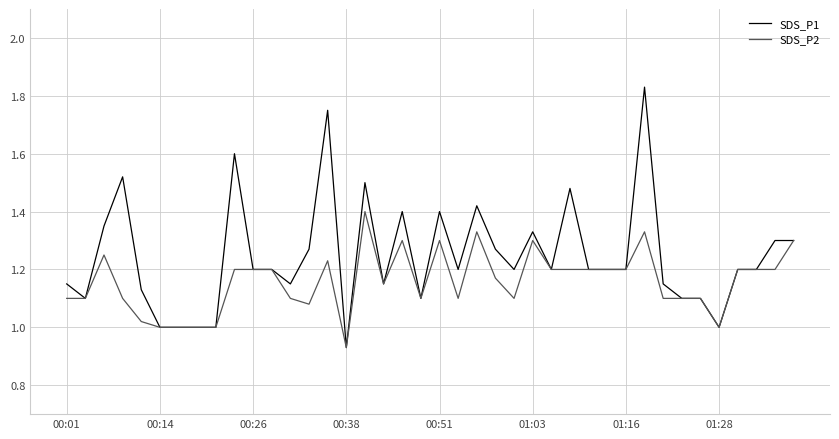

Rank the series by their maximum value, from lowest to highest.

SDS_P2, SDS_P1